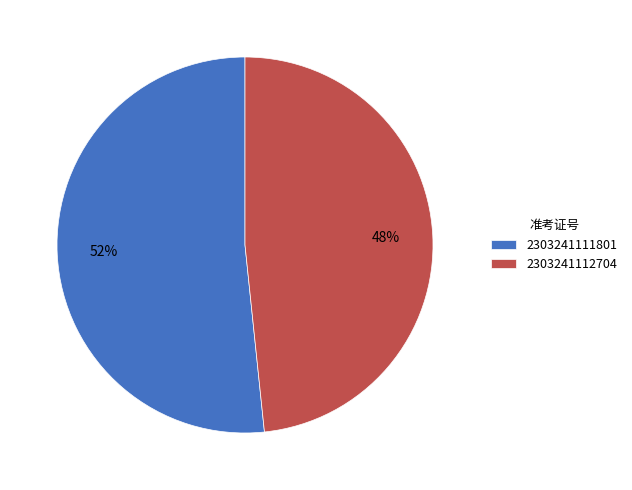

Is it true that 2303241112704 is 48% of the pie?

True